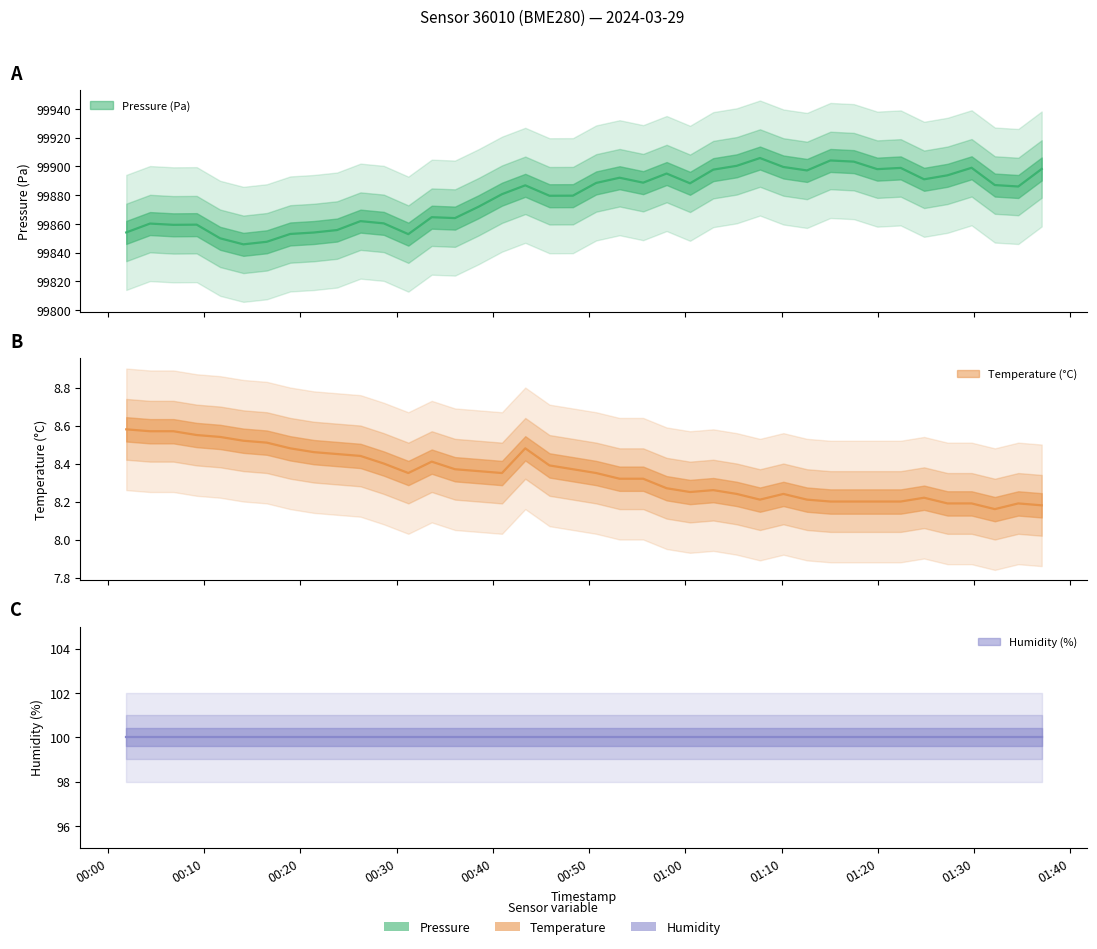

Is it true that temperature equals 2.4 at 19?

False